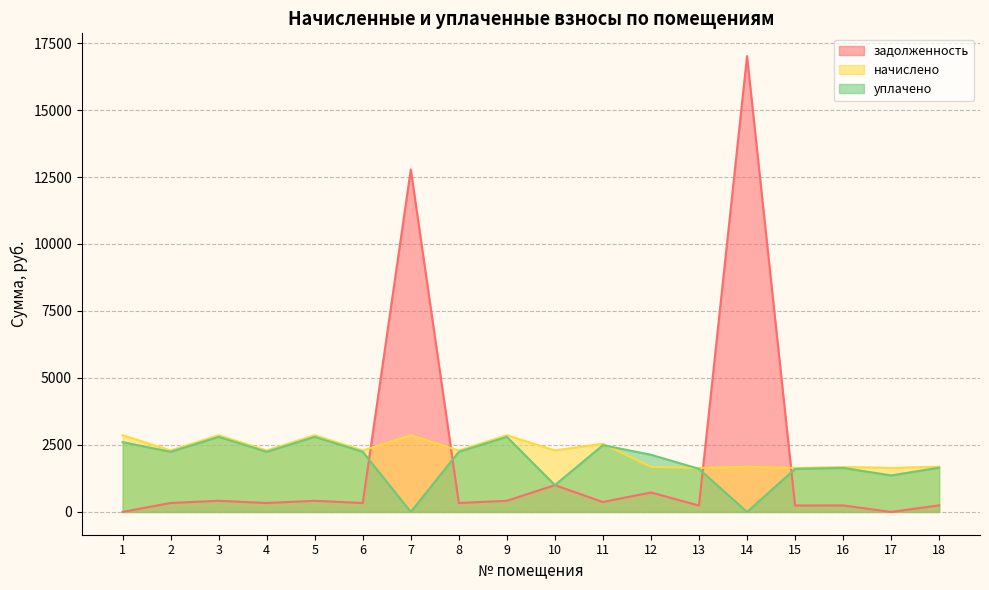

What are all the series names shown in the legend?

задолженность, начислено, уплачено